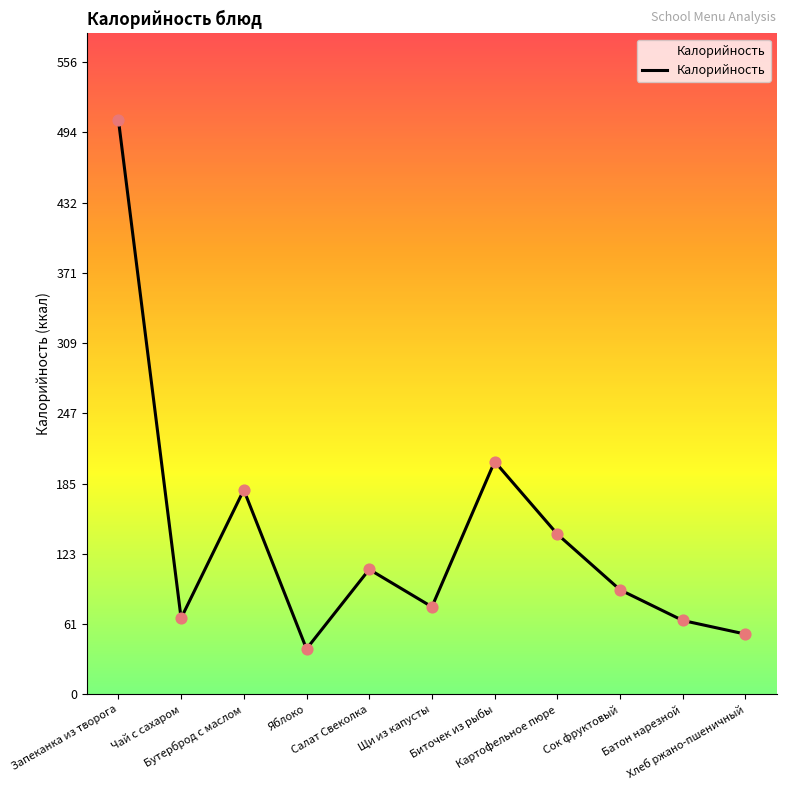

What is the change in value from Запеканка из творога to Салат Свеколка?

-396